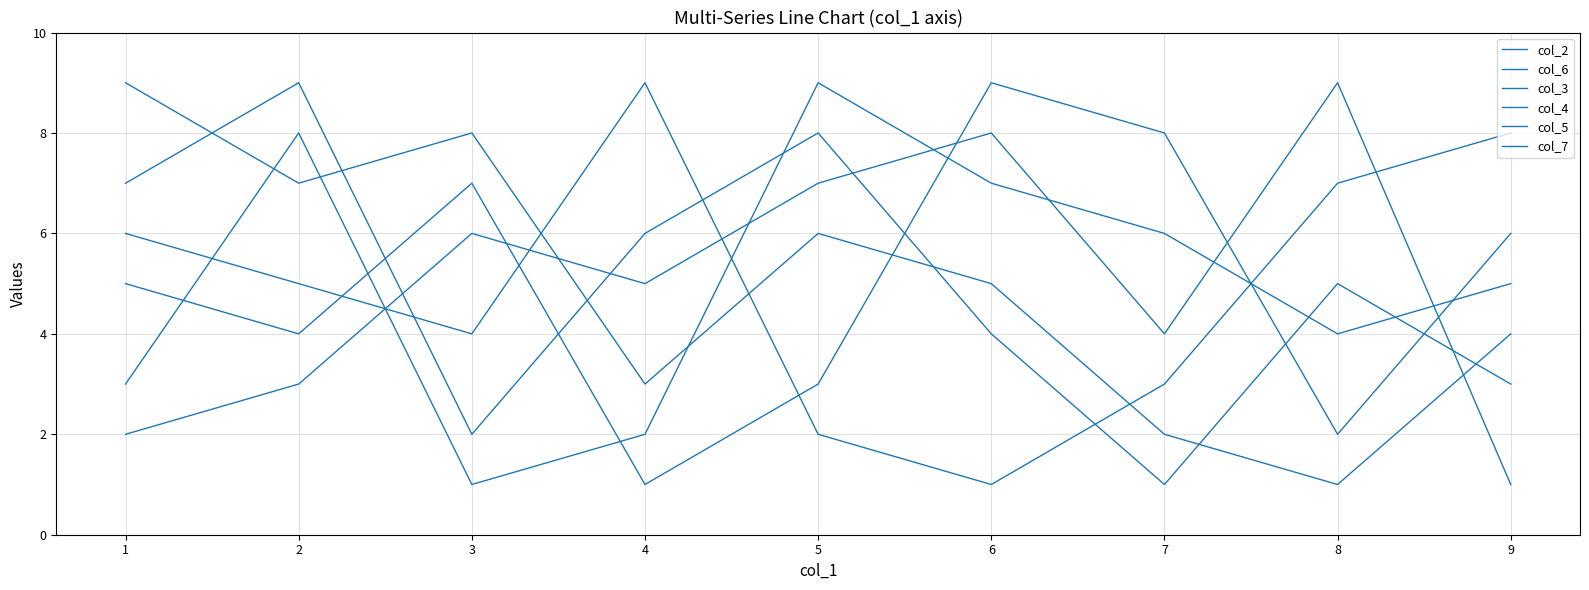

At which label is col_3 closest to 5?

9